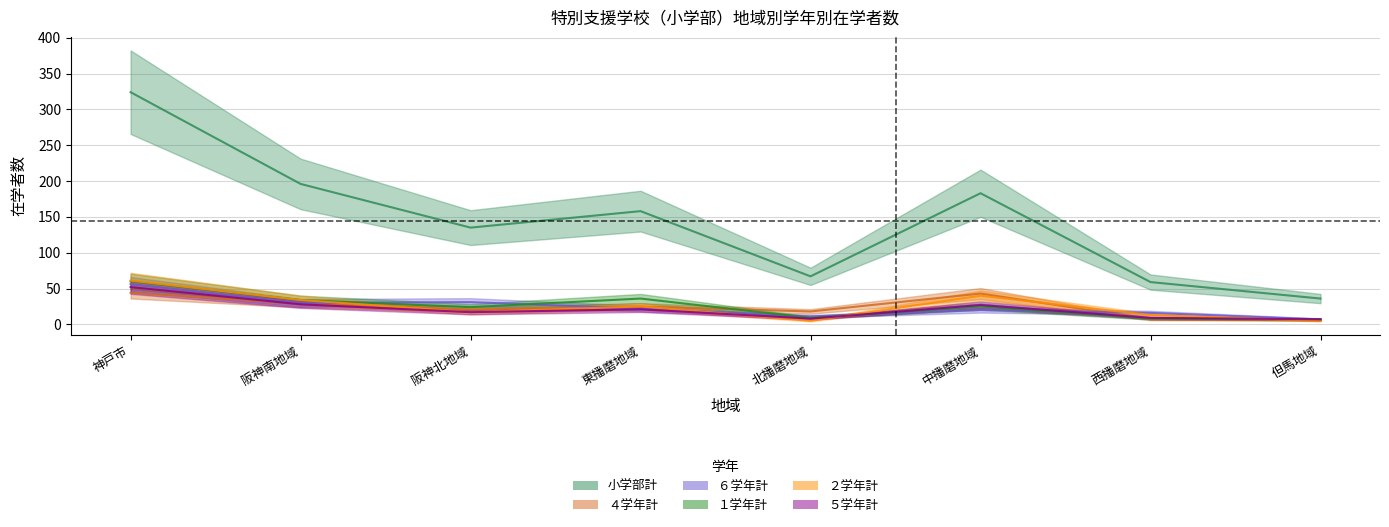

What is the spread (max minus min) of values at 中播磨地域?

163